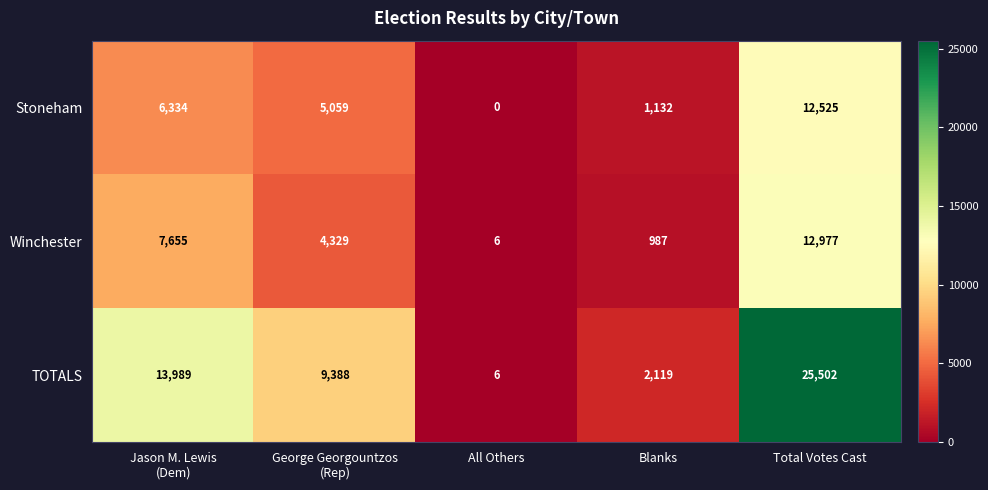

What is the sum of the TOTALS values at Total Votes Cast and Blanks?

27621